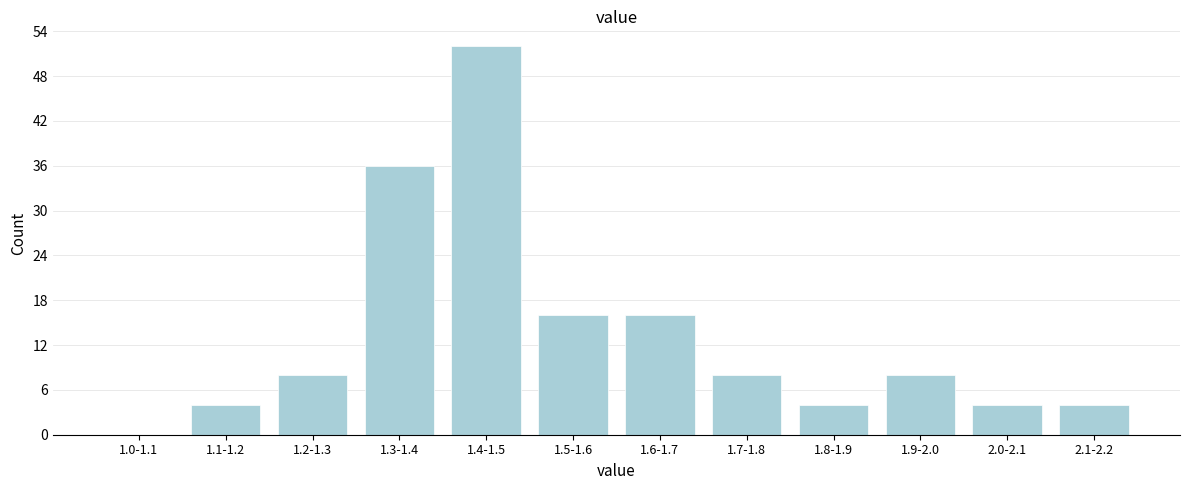

Reading left to right, extract all data points from this chart.

1.0-1.1=0	1.1-1.2=4	1.2-1.3=8	1.3-1.4=36	1.4-1.5=52	1.5-1.6=16	1.6-1.7=16	1.7-1.8=8	1.8-1.9=4	1.9-2.0=8	2.0-2.1=4	2.1-2.2=4